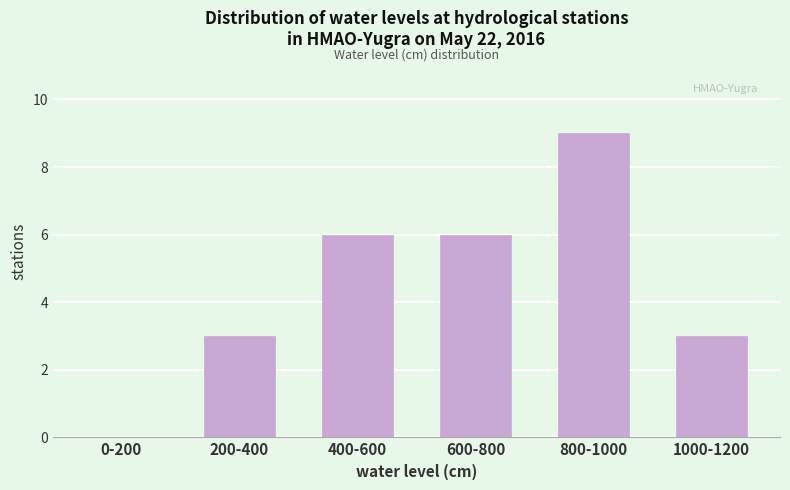

Reading left to right, transcribe all the data shown in this chart.

0-200=0	200-400=3	400-600=6	600-800=6	800-1000=9	1000-1200=3